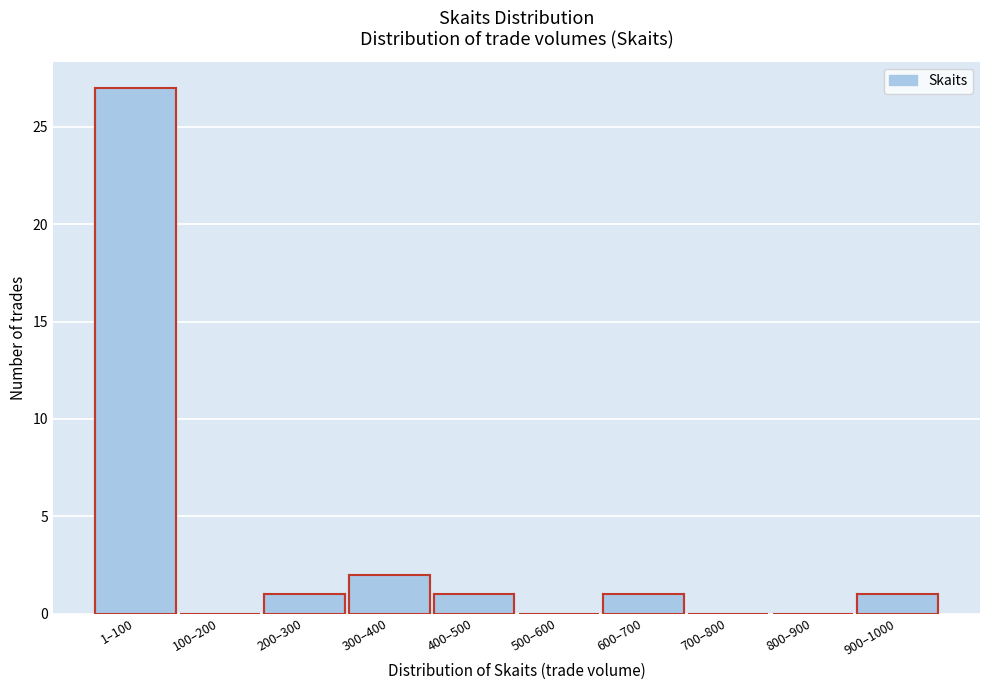

Reading right to left, list all the values displayed in this chart.

900–1000=1	800–900=0	700–800=0	600–700=1	500–600=0	400–500=1	300–400=2	200–300=1	100–200=0	1–100=27